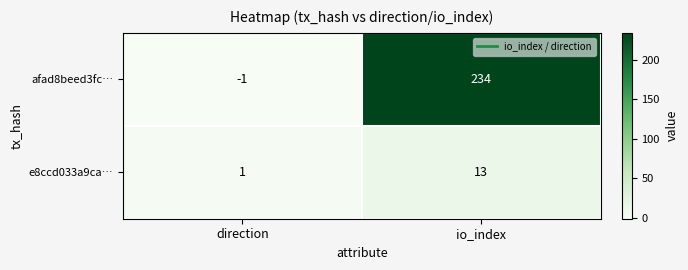

How many data points does each series have?

2